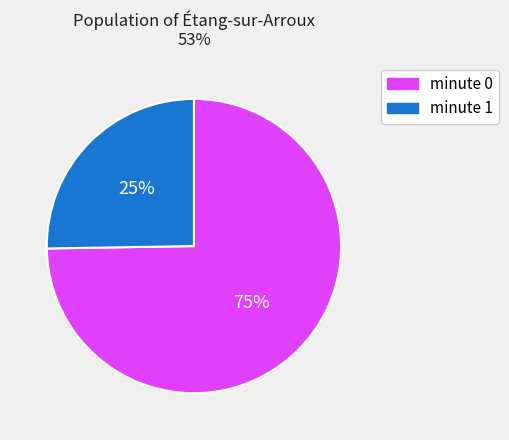

Combined, do minute 1 and minute 0 account for over 50%?

Yes